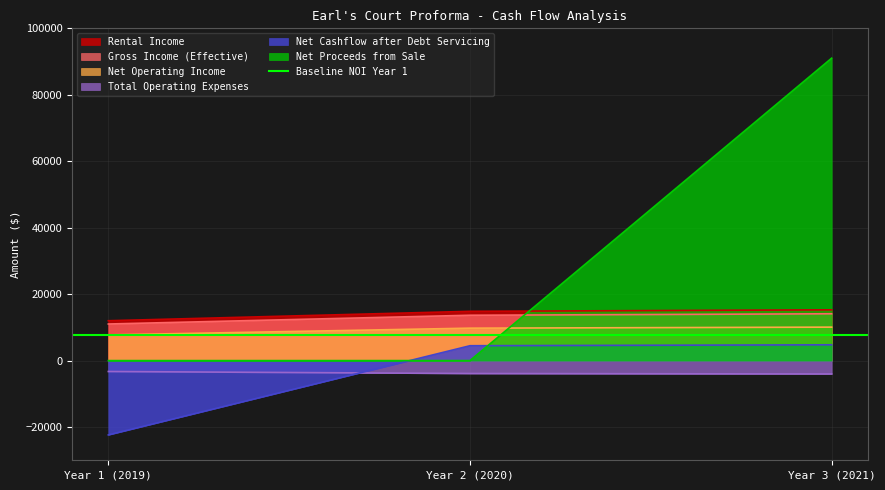

Reading left to right, extract all data points from this chart.

Rental Income: 12000.0	14832.0	15277.0
Gross Income (Effective): 11013.7	13648.4	14093.4
Net Operating Income: 7732.6	9761.8	10072.2
Total Operating Expenses: -3281.1	-3886.7	-4021.2
Net Cashflow after Debt Servicing: -22366.5	4474.8	4754.1
Net Proceeds from Sale: 0.0	0.0	91021.7